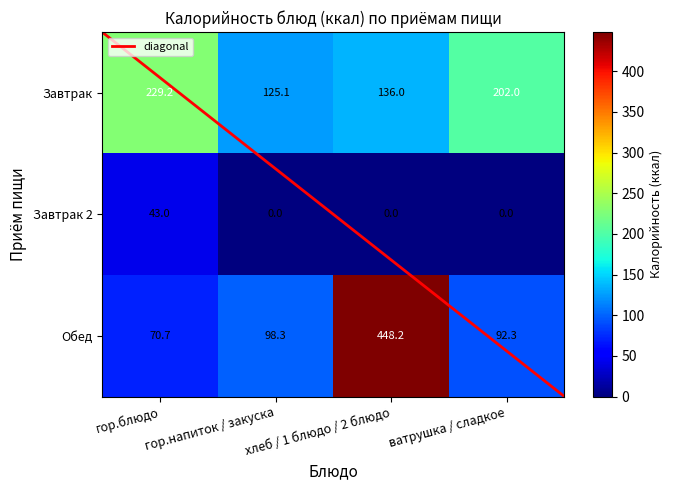

Which series has the widest spread of values?

Обед